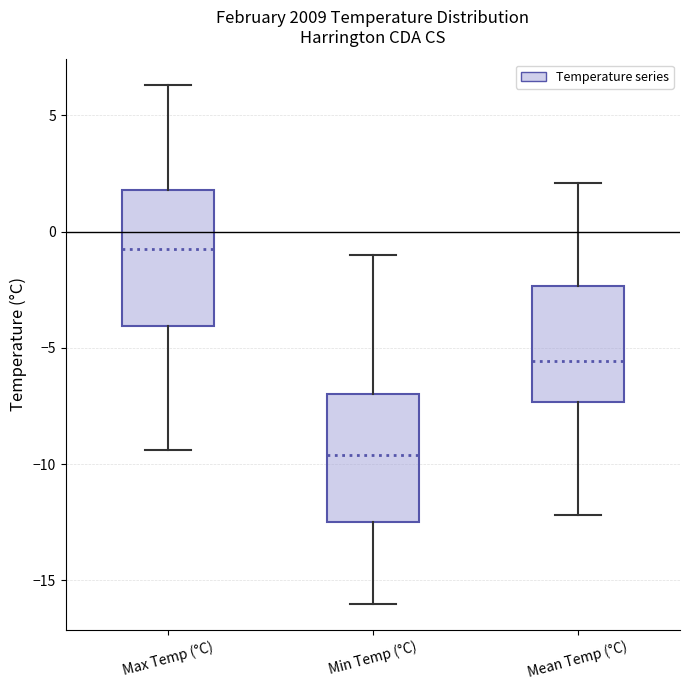

Which box has the lowest median line?

Min Temp (°C)